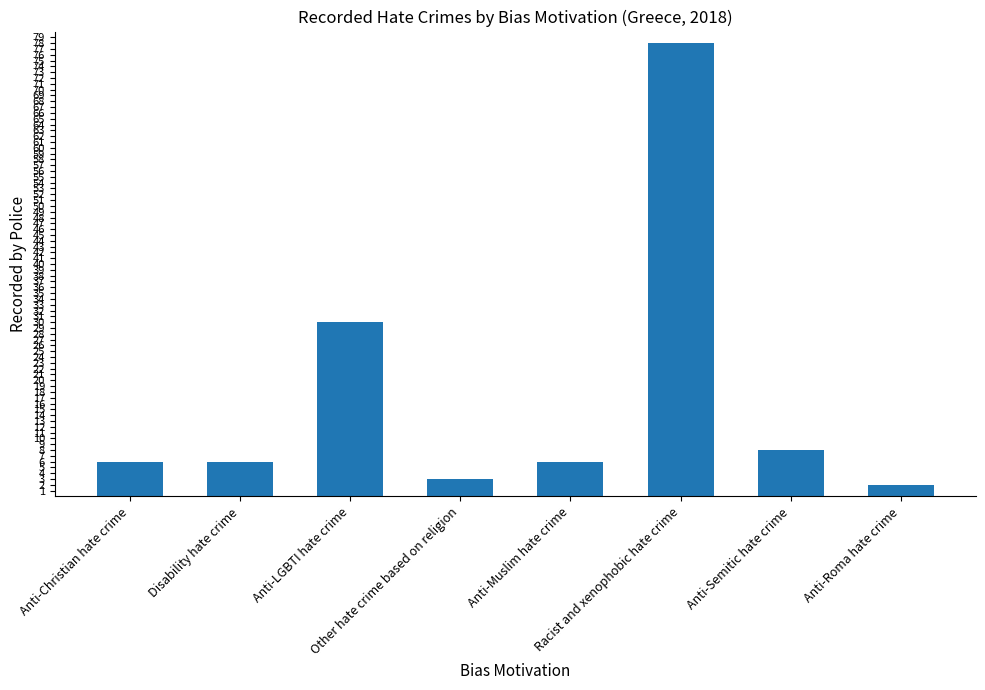

What is the greatest value displayed?

78